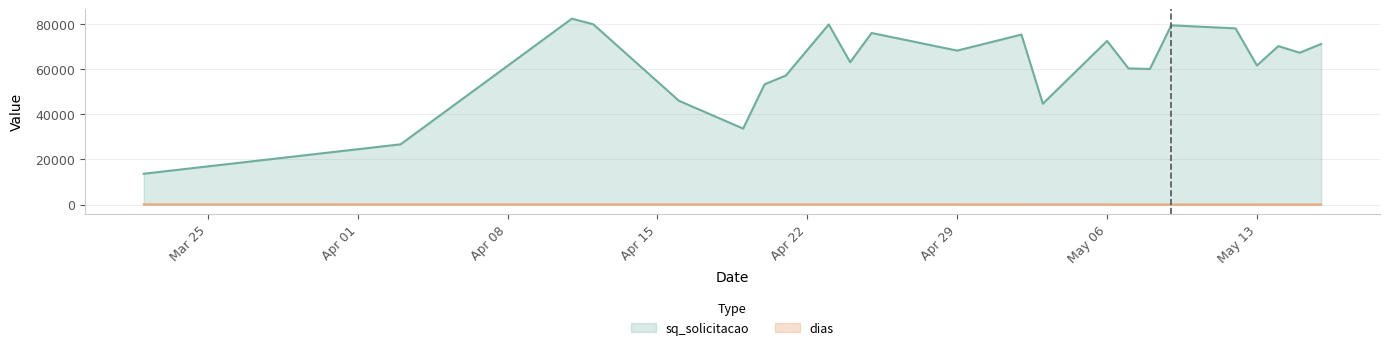

Which series has the largest total across all categories?

sq_solicitacao